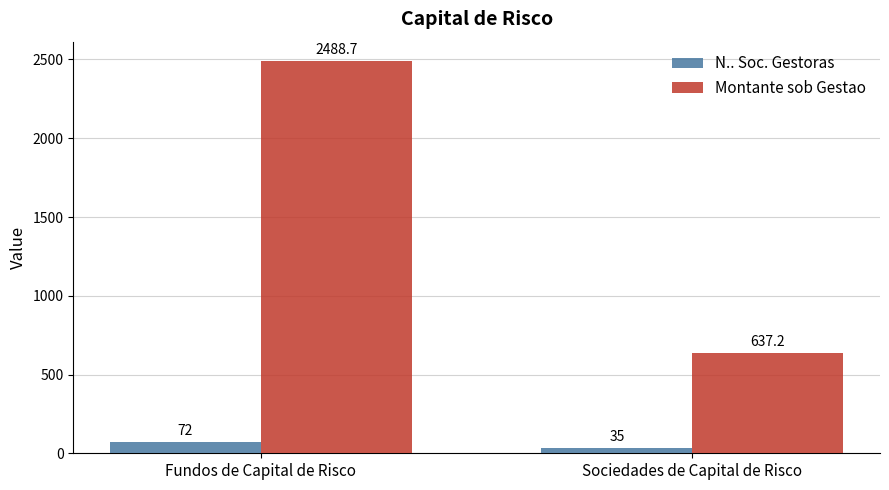

What is the maximum value for Montante sob Gestao?

2488.7